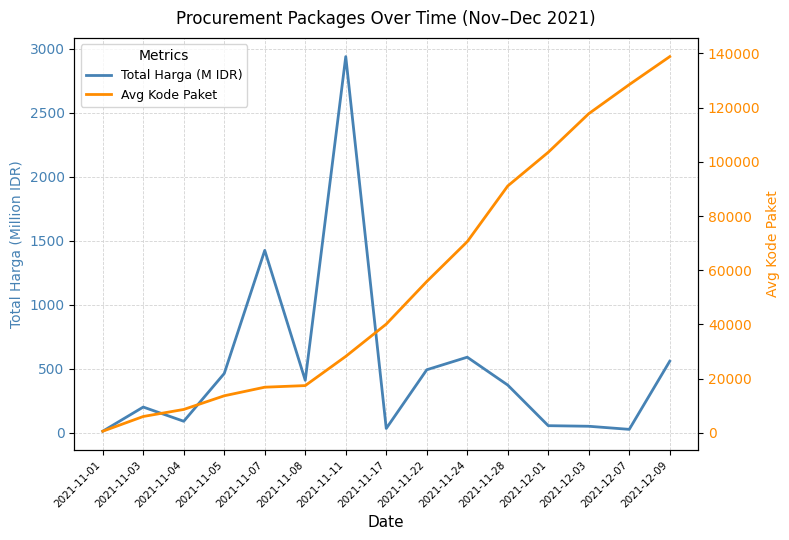

How many categories are shown in the chart?

15